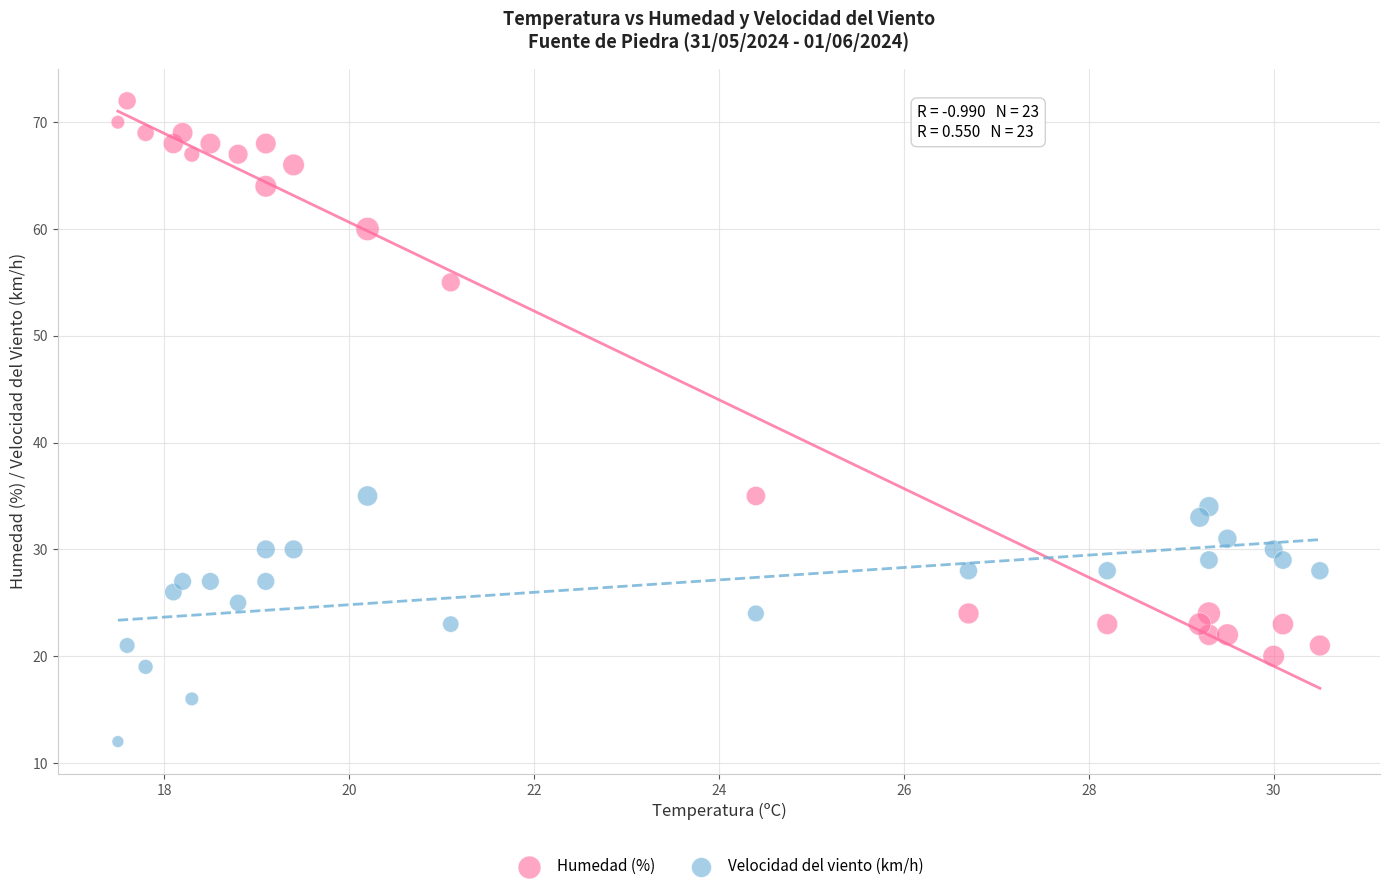

Which series contains the highest Y value?

Humedad (%)